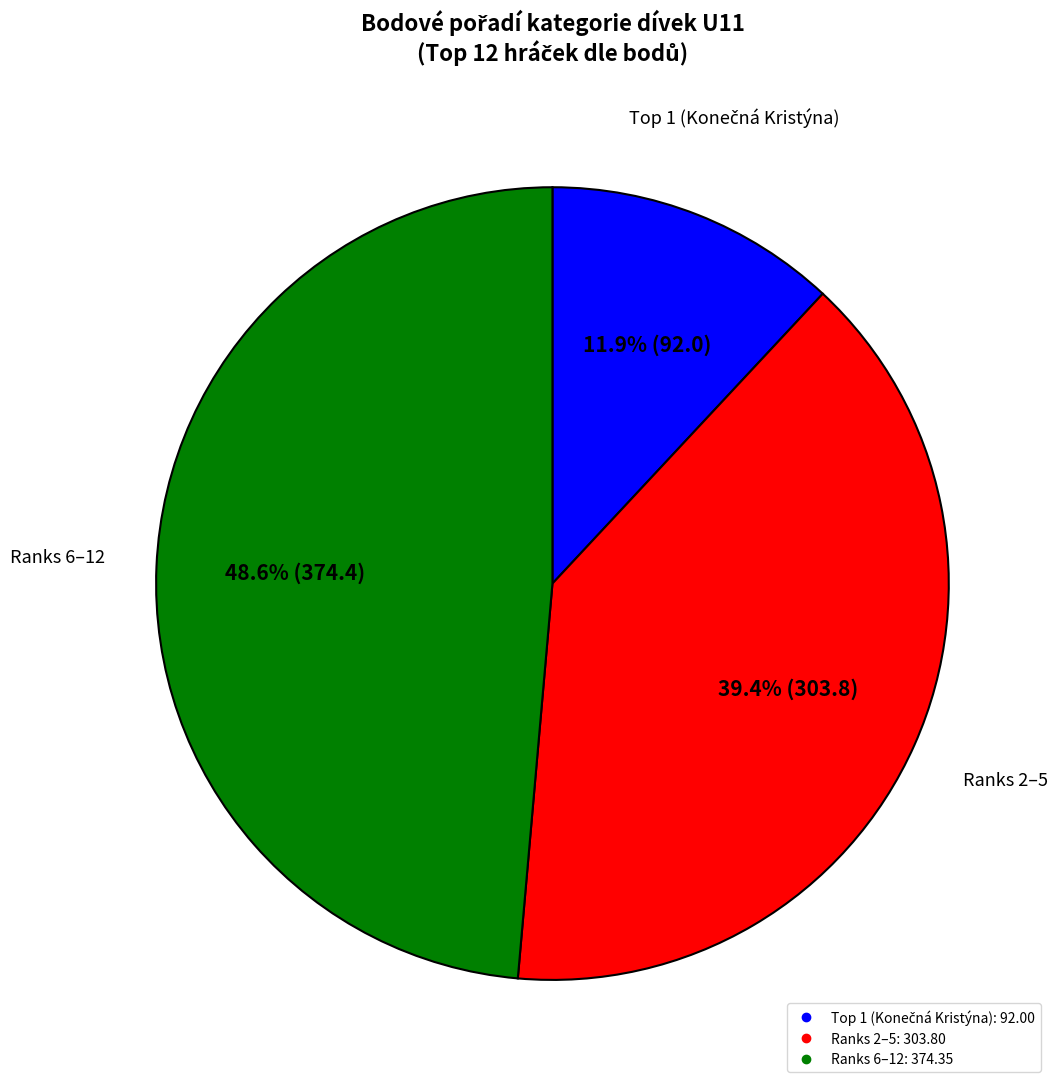

Is there any slice that represents more than half of the pie?

No